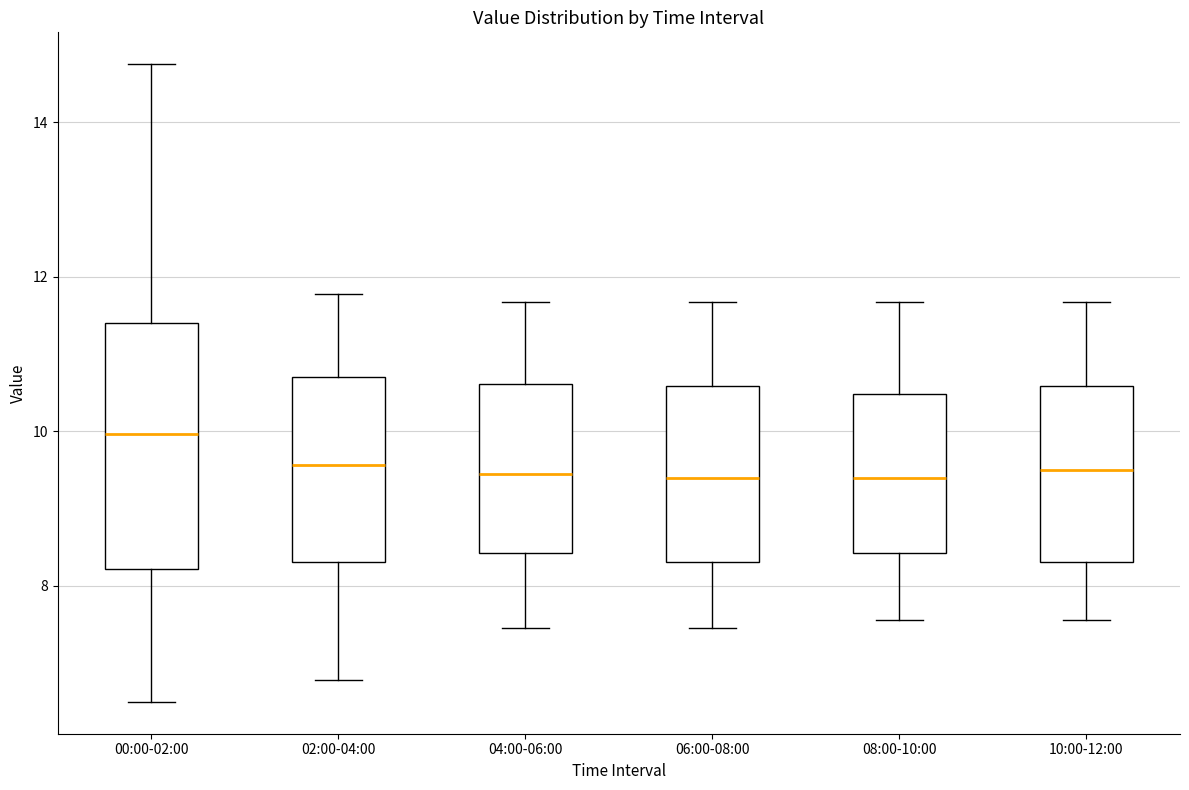

Which box is the tallest, from its lower edge to its upper edge?

00:00-02:00